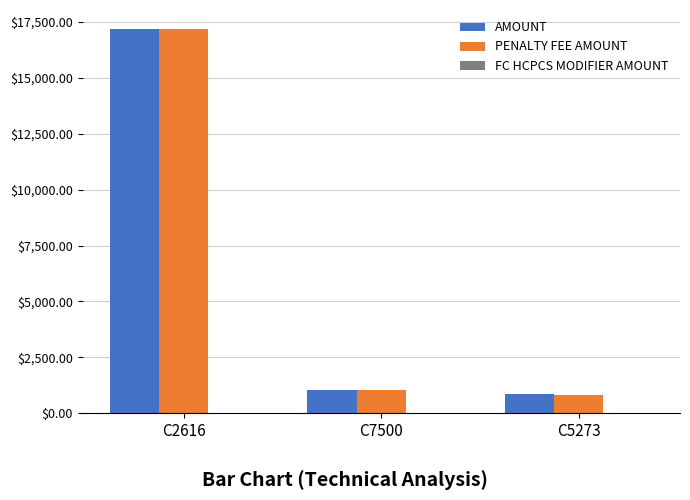

At which category is the sum across all series the highest?

C2616